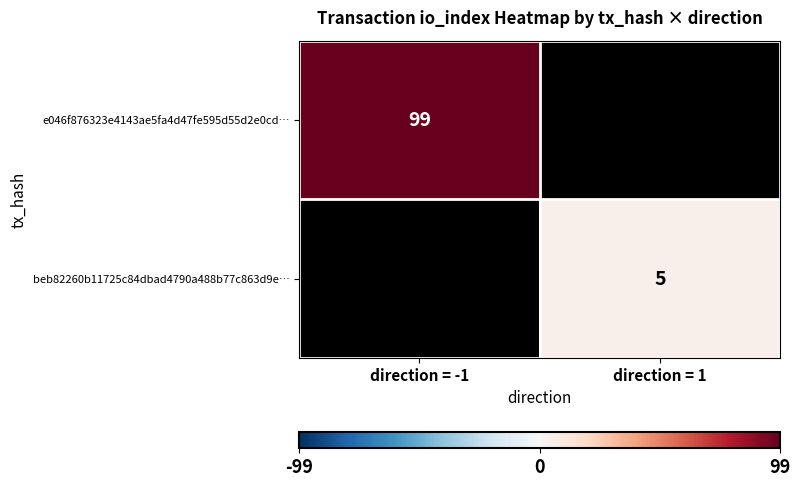

The beb82260b11725c84dbad4790a488b77c863d9e… series shows 5 at direction = 1. True or false?

True